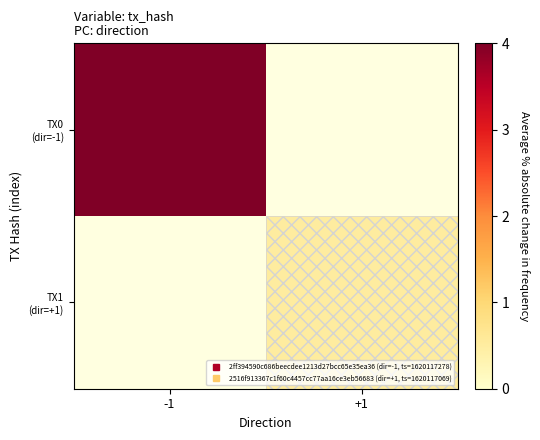

Rank the series at -1 from highest to lowest value.

TX0 (dir=-1), TX1 (dir=+1)